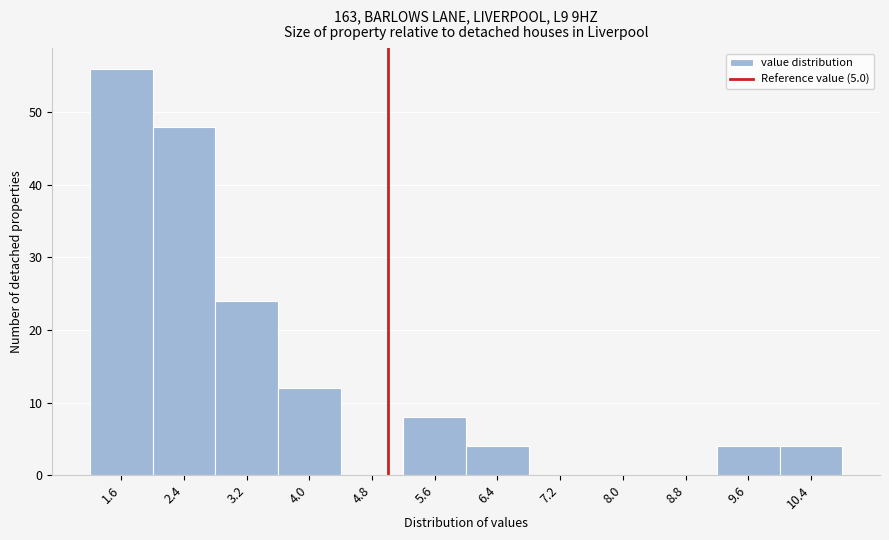

Which range on the x-axis has the tallest bar?

1.2 to 2.0